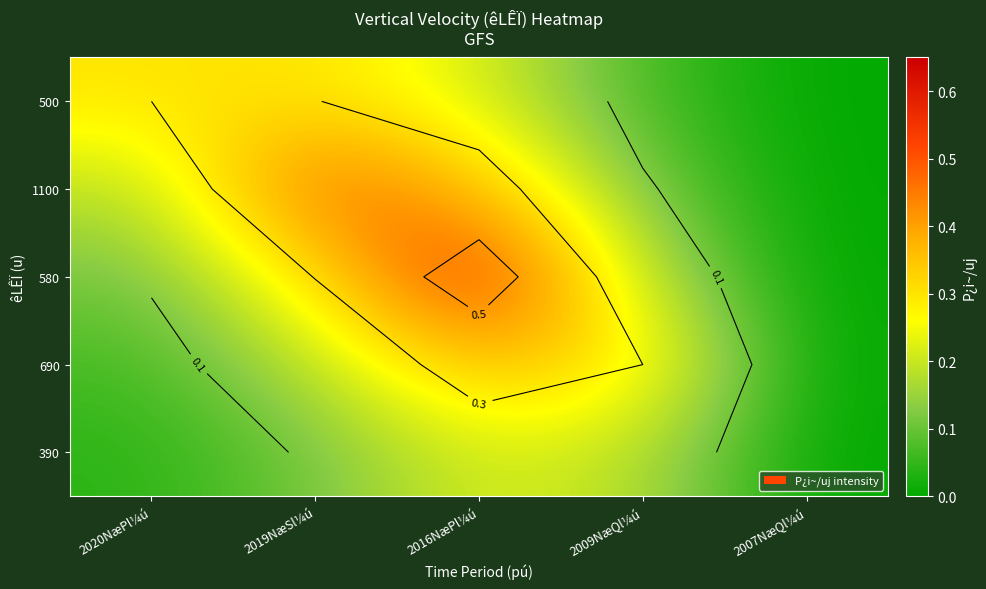

Rank the categories by 690 value from highest to lowest.

2016NæPl¼ú, 2009NæQl¼ú, 2019NæSl¼ú, 2020NæPl¼ú, 2007NæQl¼ú